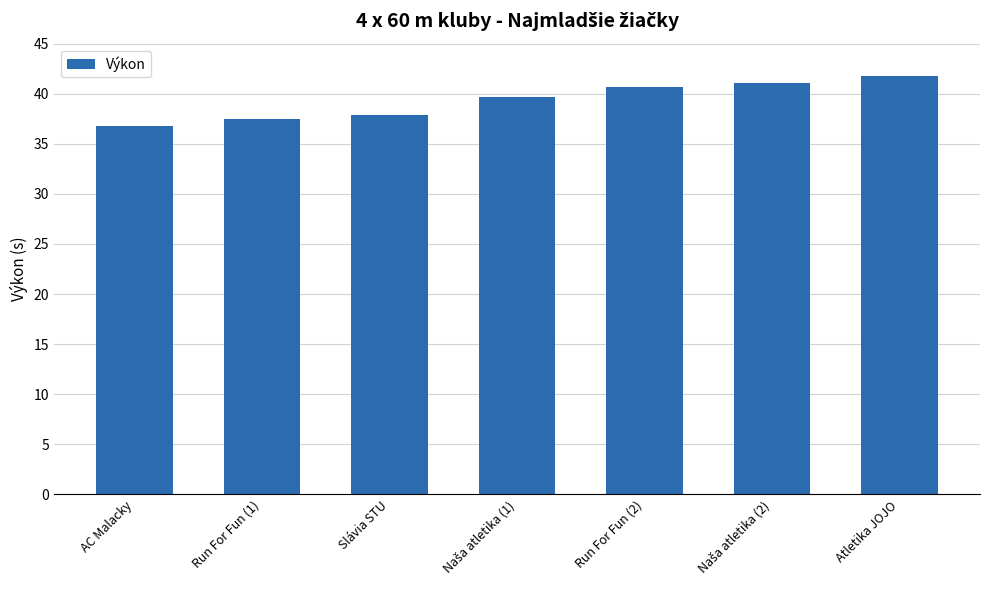

What is the change in value from Slávia STU to Run For Fun (2)?

+2.8